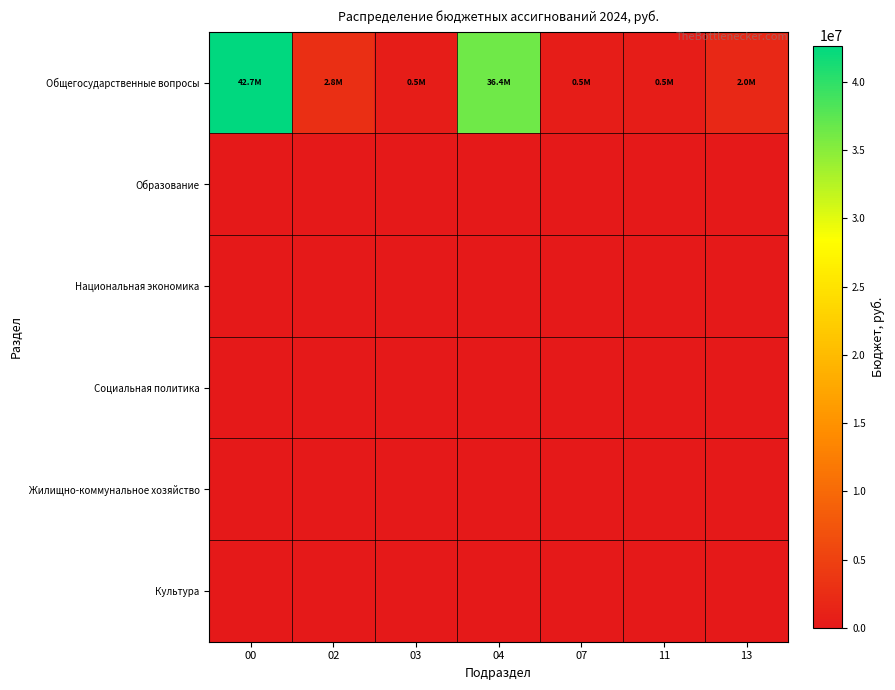

Which series has the widest spread of values?

Общегосударственные вопросы